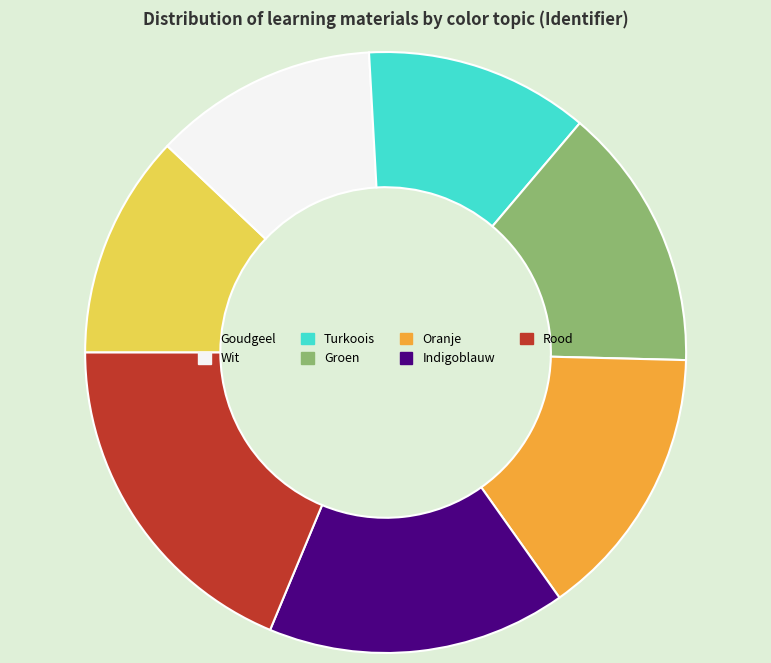

How many slices are in this pie chart?

7